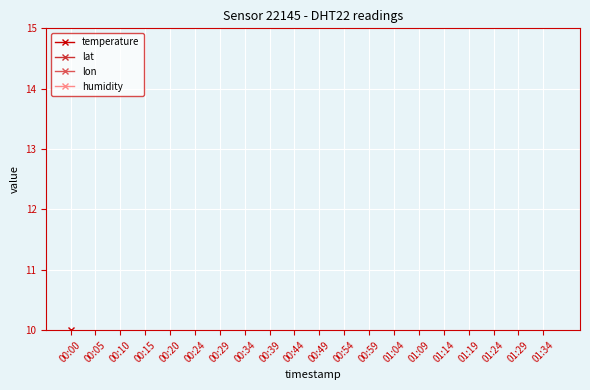

Where is humidity nearest to the value 0?

00:00